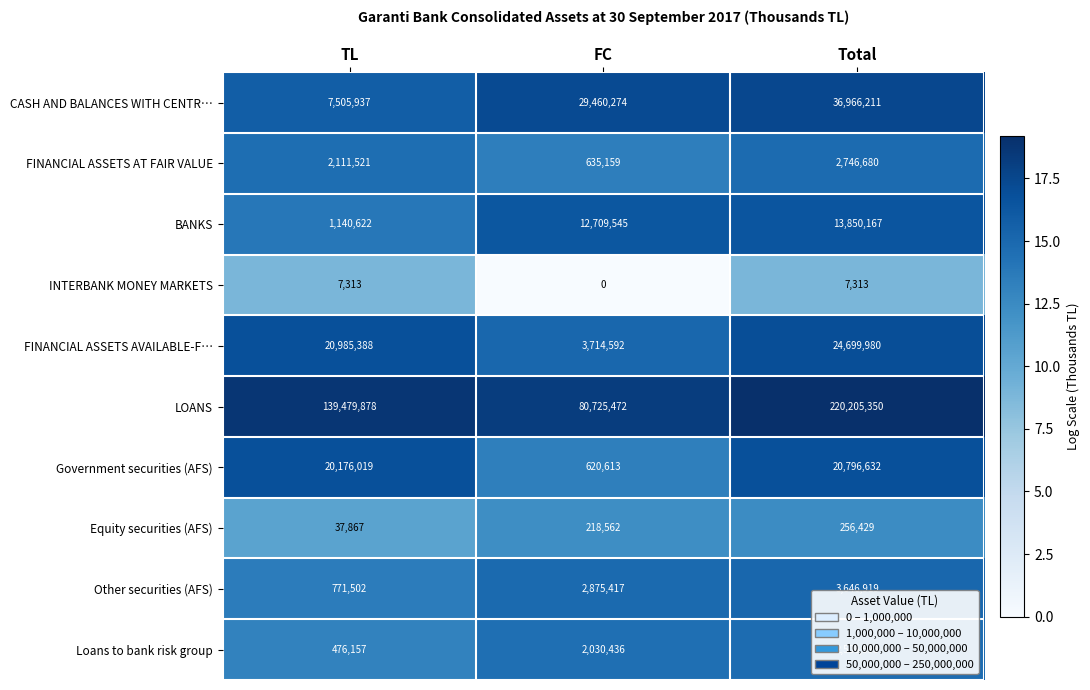

Is it true that LOANS equals 80725472 at FC?

True